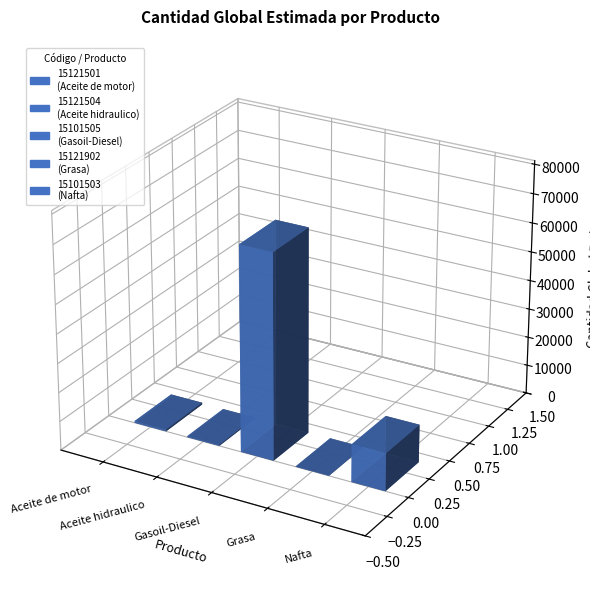

At which category does the chart reach its peak across all series?

15101505